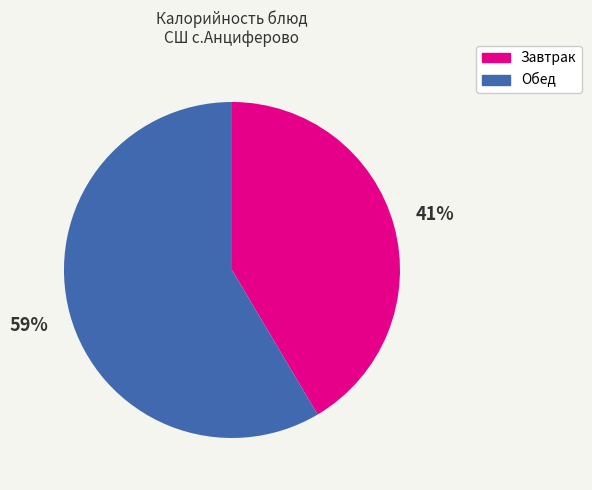

Is there any slice that represents more than half of the pie?

Yes